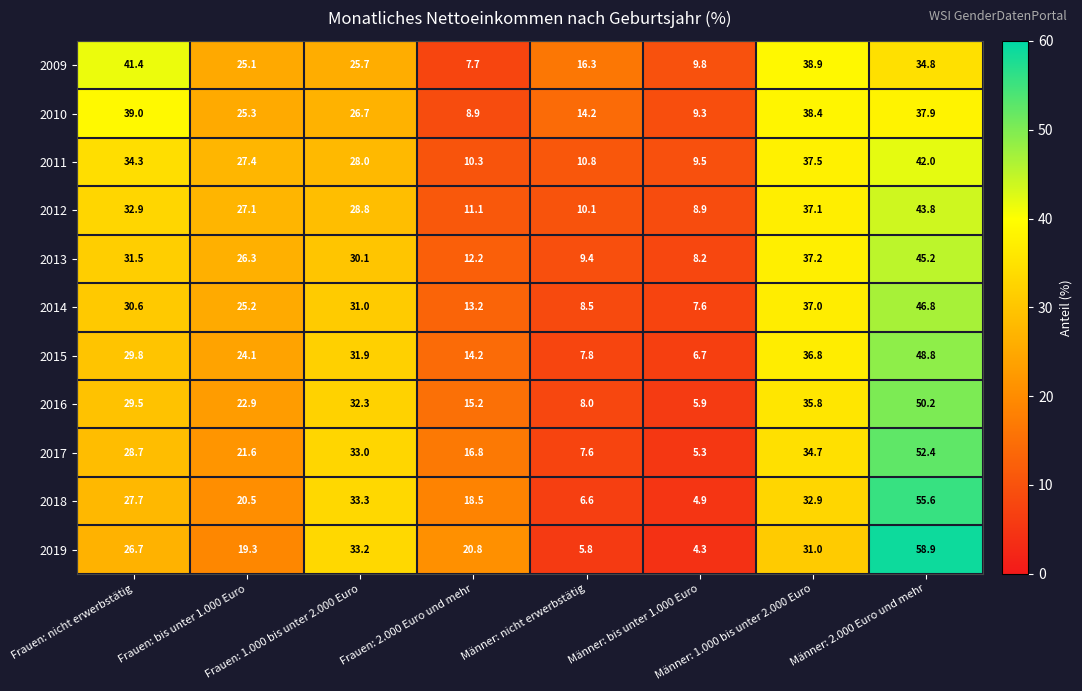

What is the highest value of the 2019 series?

58.9